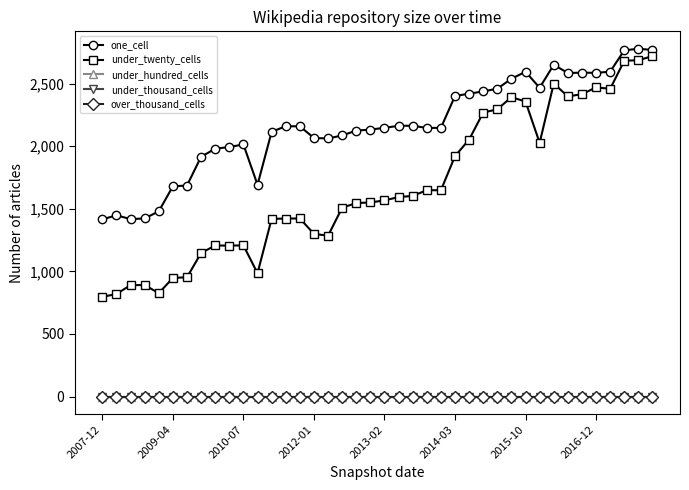

Reading left to right, extract all data points from this chart.

one_cell: 1416	1448	1418	1423	1480	1680	1686	1916	1980	1994	2014	1692	2115	2160	2159	2066	2062	2086	2125	2133	2147	2163	2164	2146	2147	2401	2420	2438	2460	2539	2595	2467	2651	2585	2588	2586	2596	2766	2779	2769
under_twenty_cells: 796	820	890	891	826	948	953	1147	1207	1206	1208	985	1420	1422	1423	1300	1285	1509	1546	1551	1567	1594	1603	1649	1648	1921	2053	2269	2295	2392	2357	2027	2501	2398	2416	2470	2459	2683	2687	2720
under_hundred_cells: 0	0	0	0	0	0	0	0	0	0	0	0	0	0	0	0	0	0	0	0	0	0	0	0	0	0	0	0	0	0	0	0	0	0	0	0	0	0	0	0
under_thousand_cells: 0	0	0	0	0	0	0	0	0	0	0	0	0	0	0	0	0	0	0	0	0	0	0	0	0	0	0	0	0	0	0	0	0	0	0	0	0	0	0	0
over_thousand_cells: 0	0	0	0	0	0	0	0	0	0	0	0	0	0	0	0	0	0	0	0	0	0	0	0	0	0	0	0	0	0	0	0	0	0	0	0	0	0	0	0